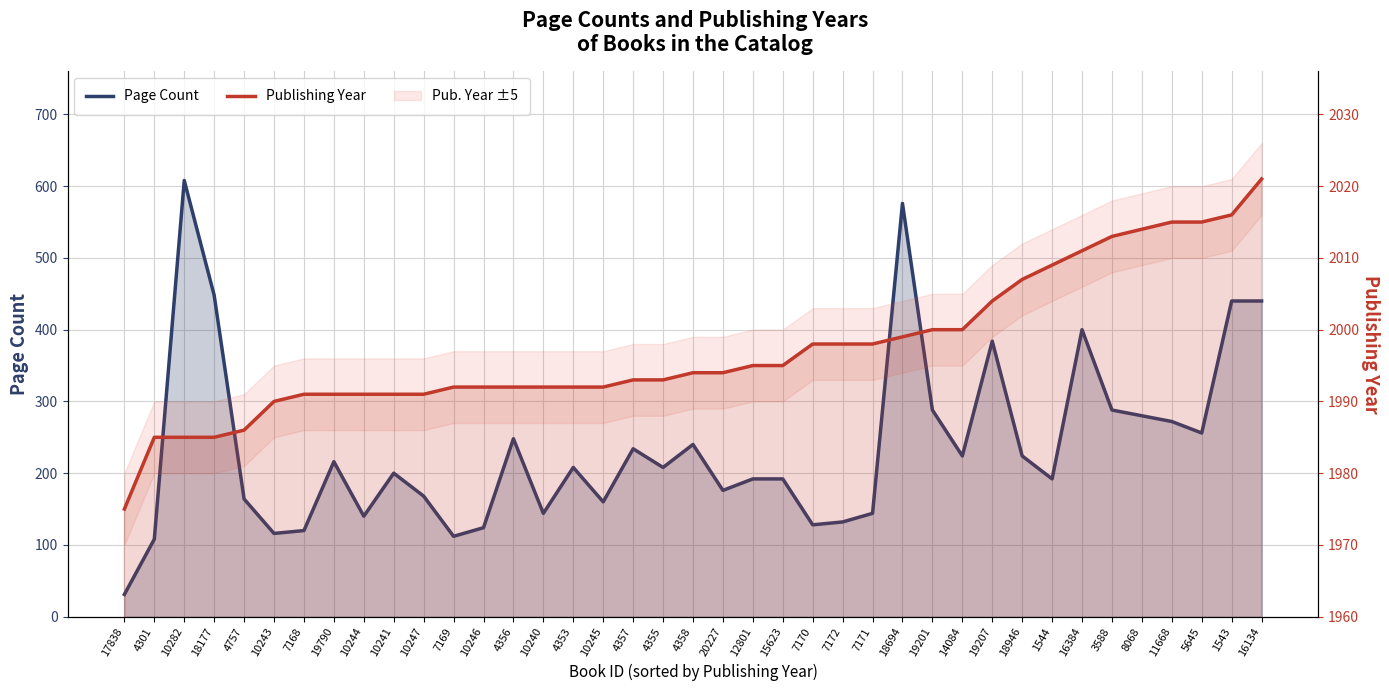

True or false: Page Count and Publishing Year intersect in this chart.

False